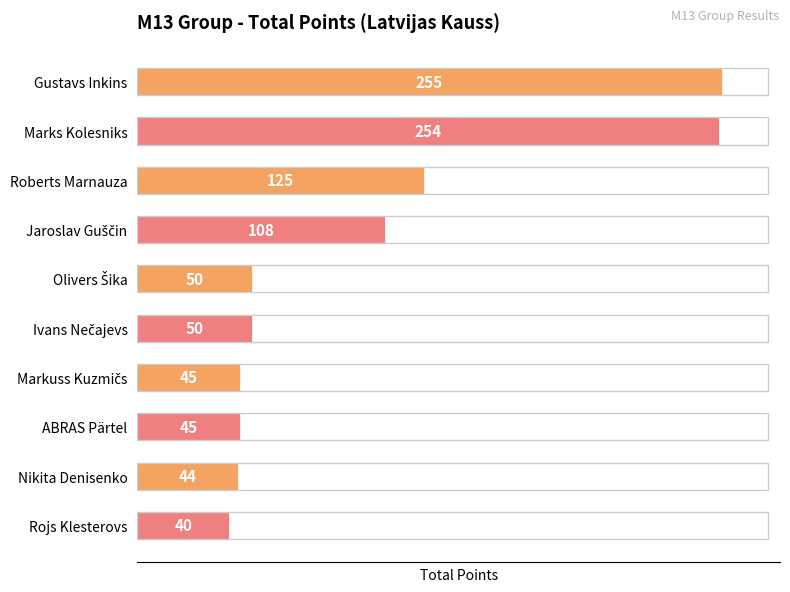

How many bars are there in total?

10